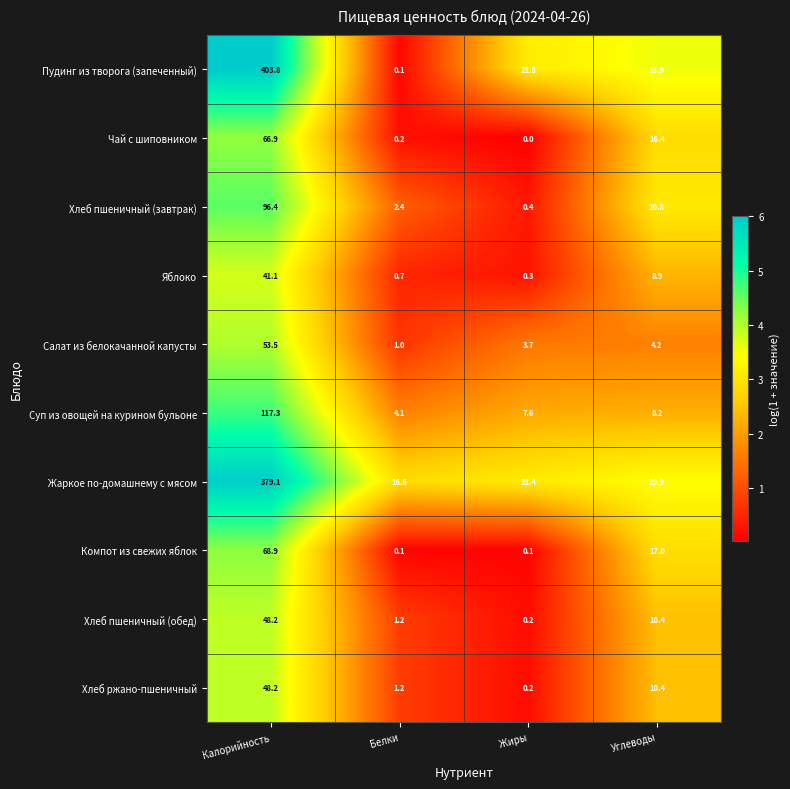

What is the difference between the highest and lowest values at Жиры?

21.8